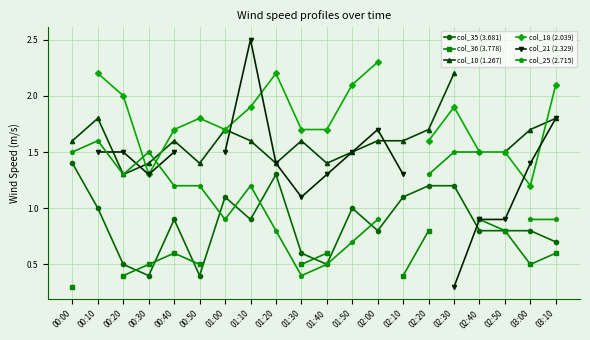

The value of col_35 (3.681) at 03:10 is 1.2. True or false?

False